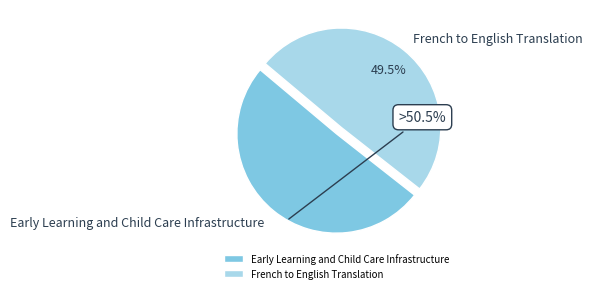

How many segments does this pie chart have?

2